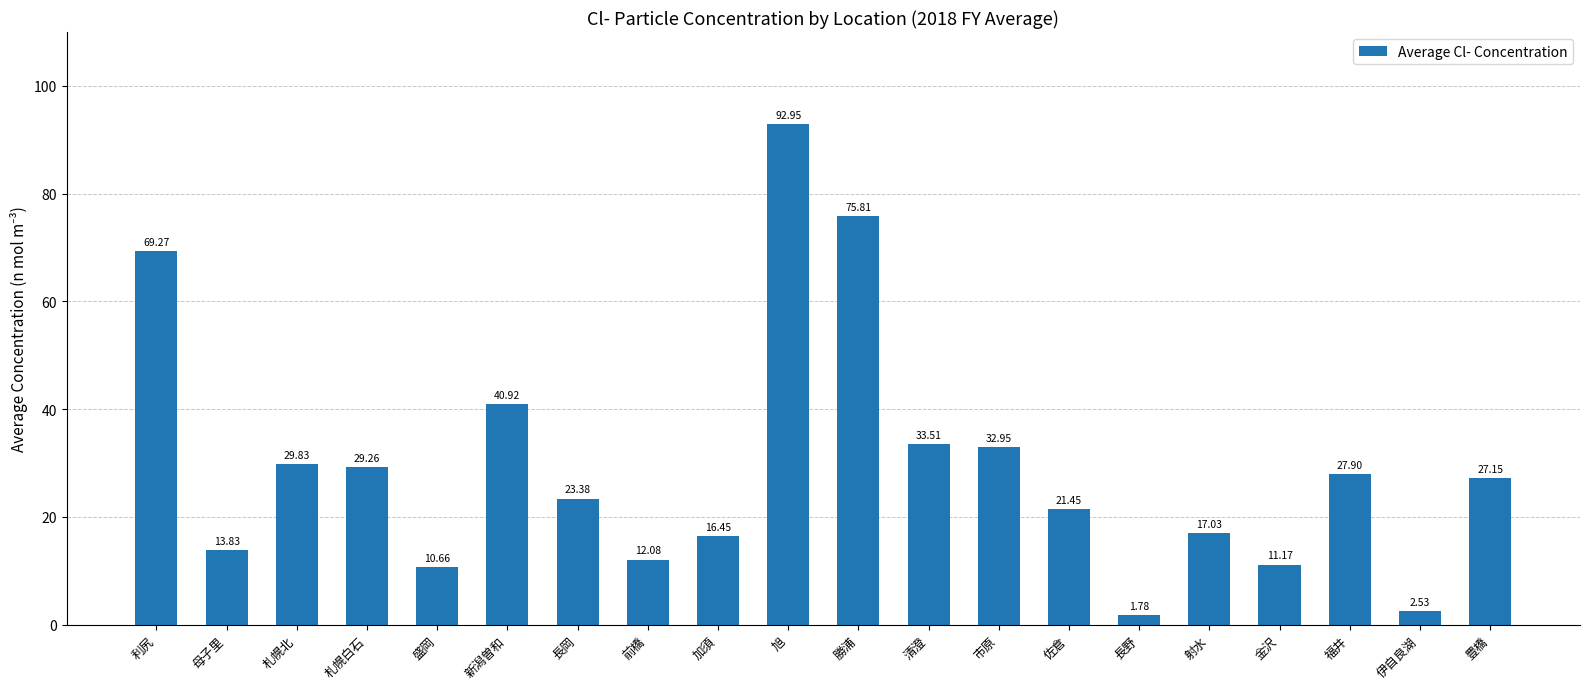

Is it true that the value at 加須 is 8.9?

False